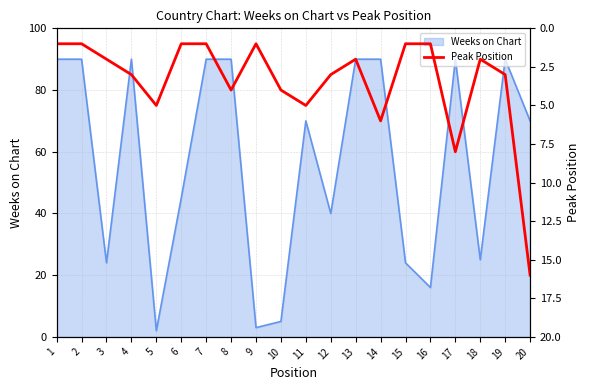

True or false: Weeks on Chart has a value of 49 at 7.

False